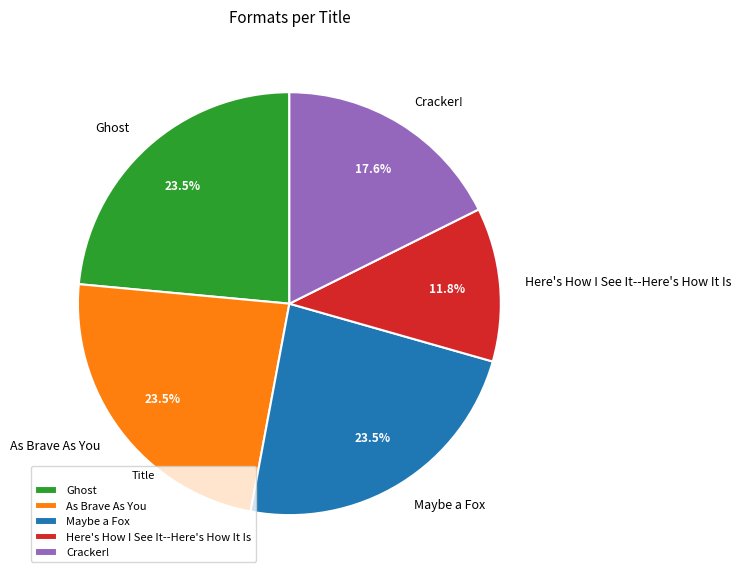

Between Cracker! and Ghost, which is larger?

Ghost